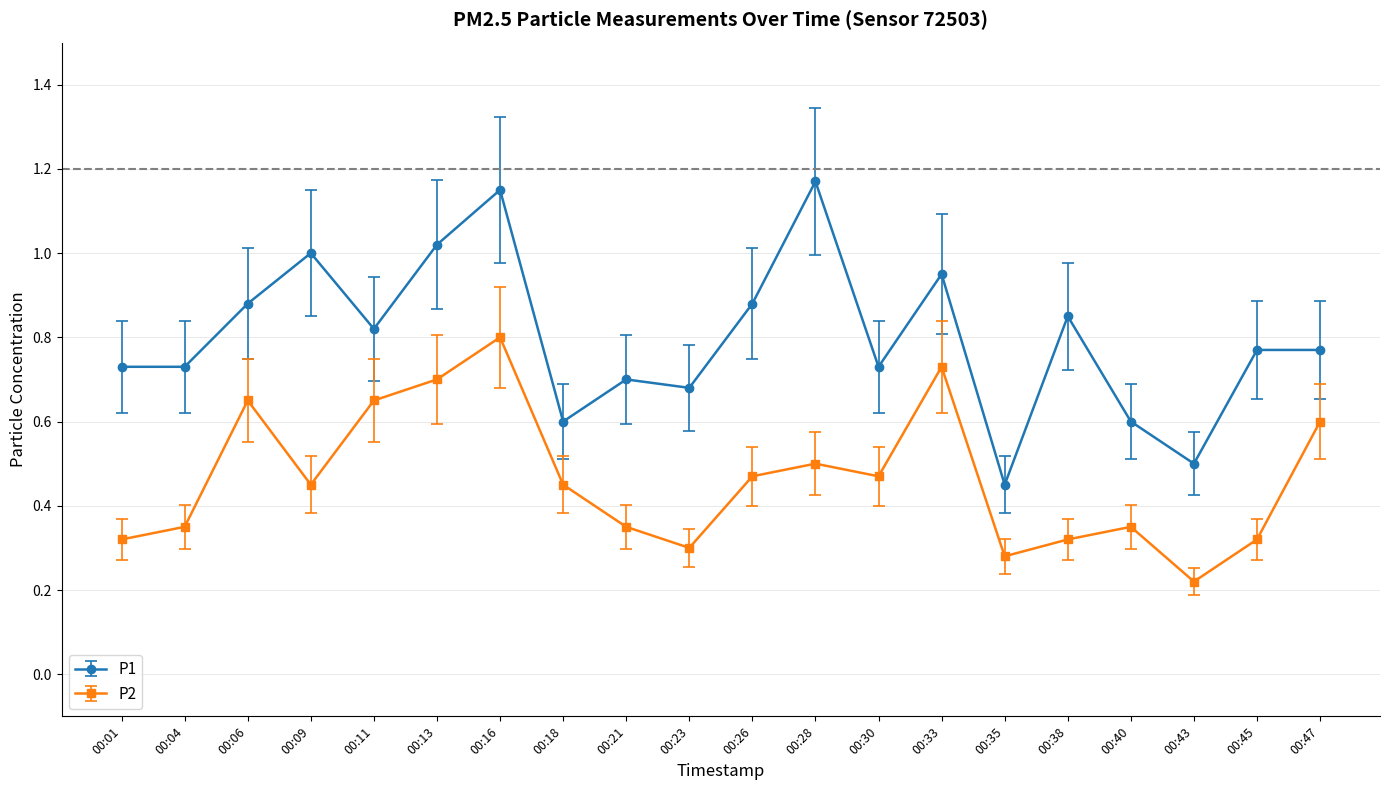

Count the number of data series in this chart.

2